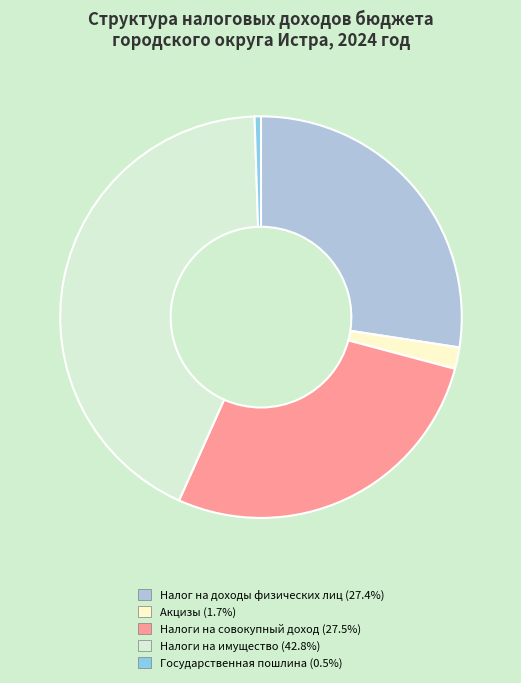

Between Государственная пошлина and Акцизы, which is larger?

Акцизы